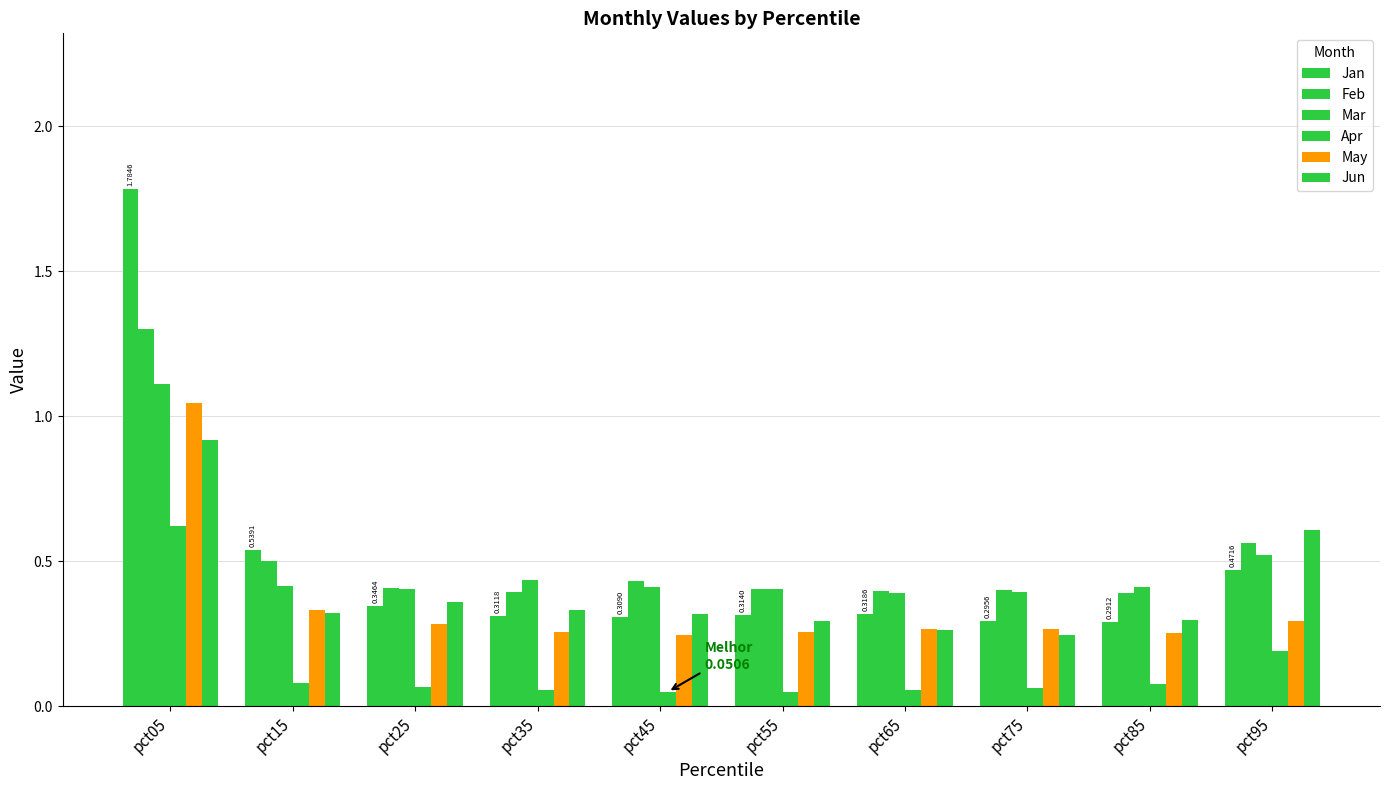

Which has a higher value, pct05 or pct35?

pct05